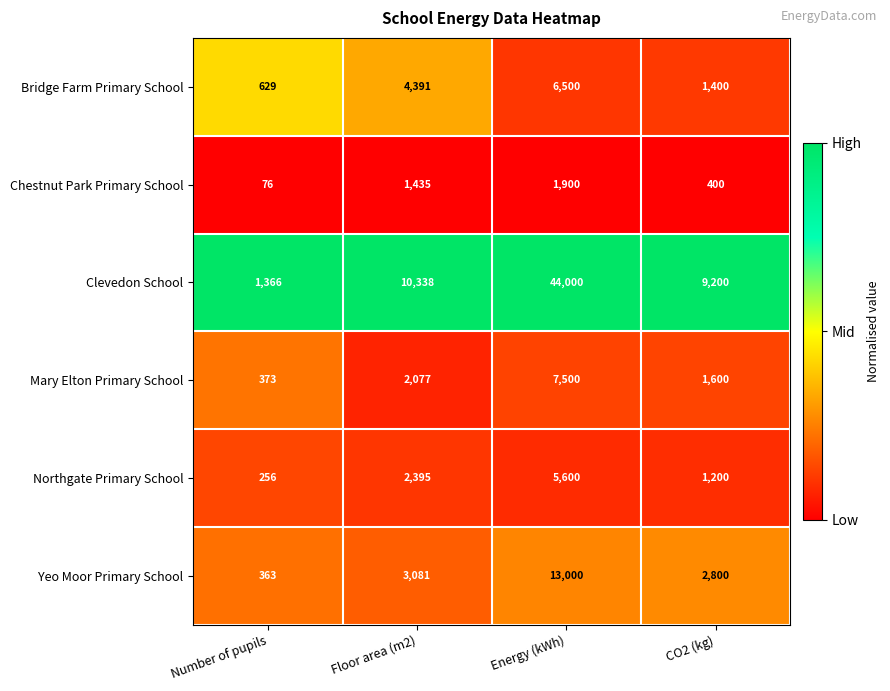

Reading left to right, extract all data points from this chart.

Bridge Farm Primary School: Number of pupils=629	Floor area (m2)=4391	Energy (kWh)=6500	CO2 (kg)=1400
Chestnut Park Primary School: Number of pupils=76	Floor area (m2)=1435	Energy (kWh)=1900	CO2 (kg)=400
Clevedon School: Number of pupils=1366	Floor area (m2)=10338	Energy (kWh)=44000	CO2 (kg)=9200
Mary Elton Primary School: Number of pupils=373	Floor area (m2)=2077	Energy (kWh)=7500	CO2 (kg)=1600
Northgate Primary School: Number of pupils=256	Floor area (m2)=2395	Energy (kWh)=5600	CO2 (kg)=1200
Yeo Moor Primary School: Number of pupils=363	Floor area (m2)=3081	Energy (kWh)=13000	CO2 (kg)=2800